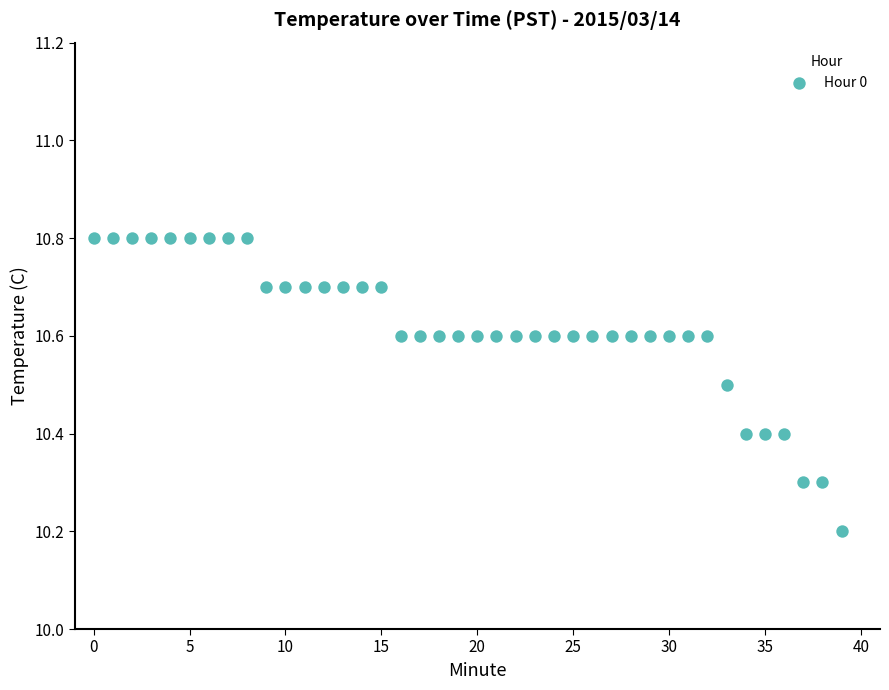

What is the range of Y values (max minus min)?

0.6